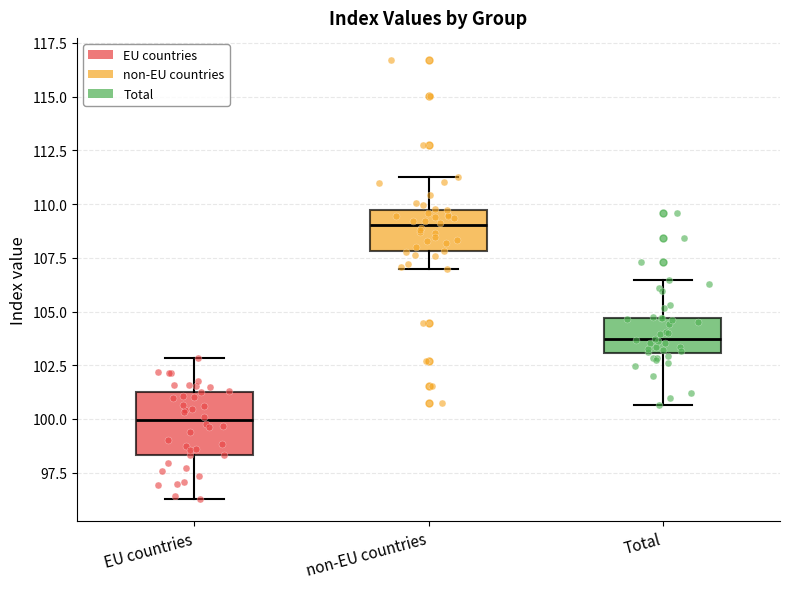

Comparing the boxes themselves (not the whiskers), which one is the tallest?

EU countries